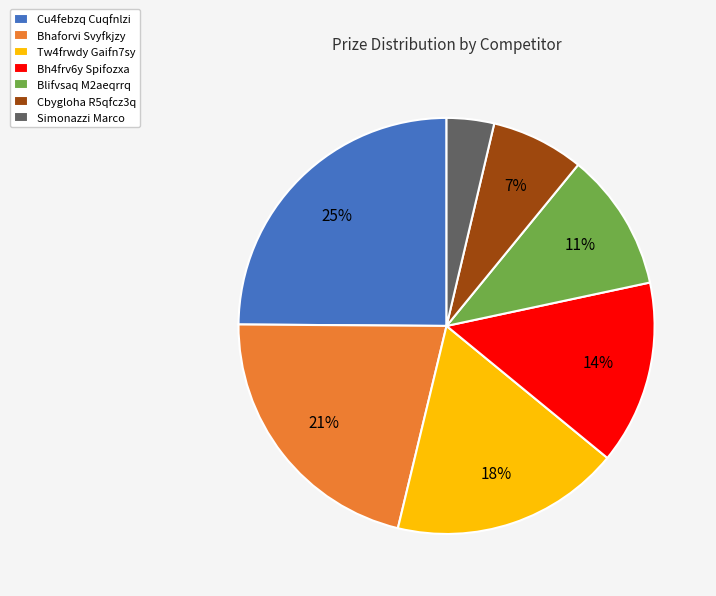

Rank the categories by value from highest to lowest.

Cu4febzq Cuqfnlzi, Bhaforvi Svyfkjzy, Tw4frwdy Gaifn7sy, Bh4frv6y Spifozxa, Blifvsaq M2aeqrrq, Cbygloha R5qfcz3q, Simonazzi Marco